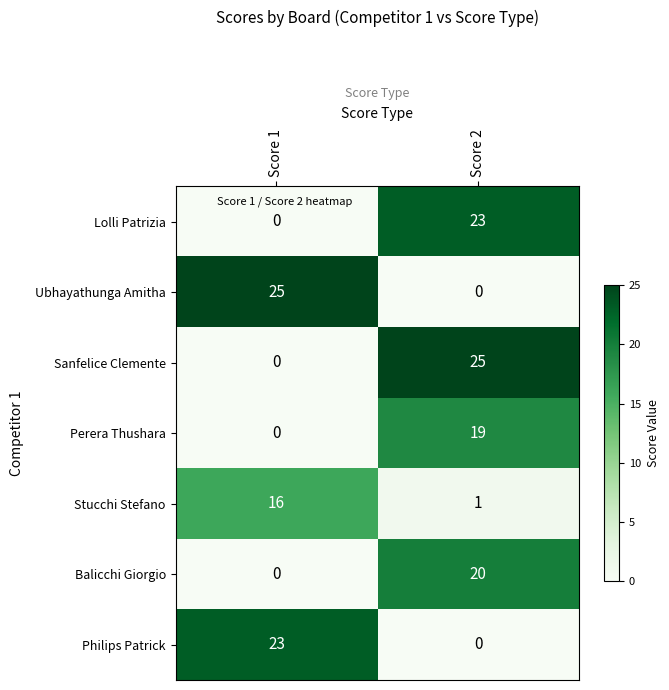

What is the difference between the highest and lowest values at Score 2?

25